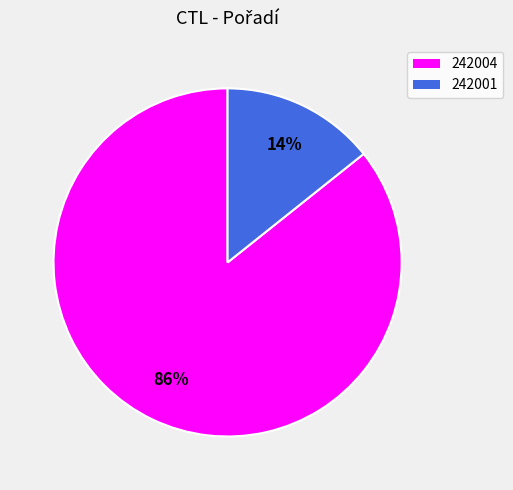

To the nearest percent, what percentage of the pie is 242004?

86%